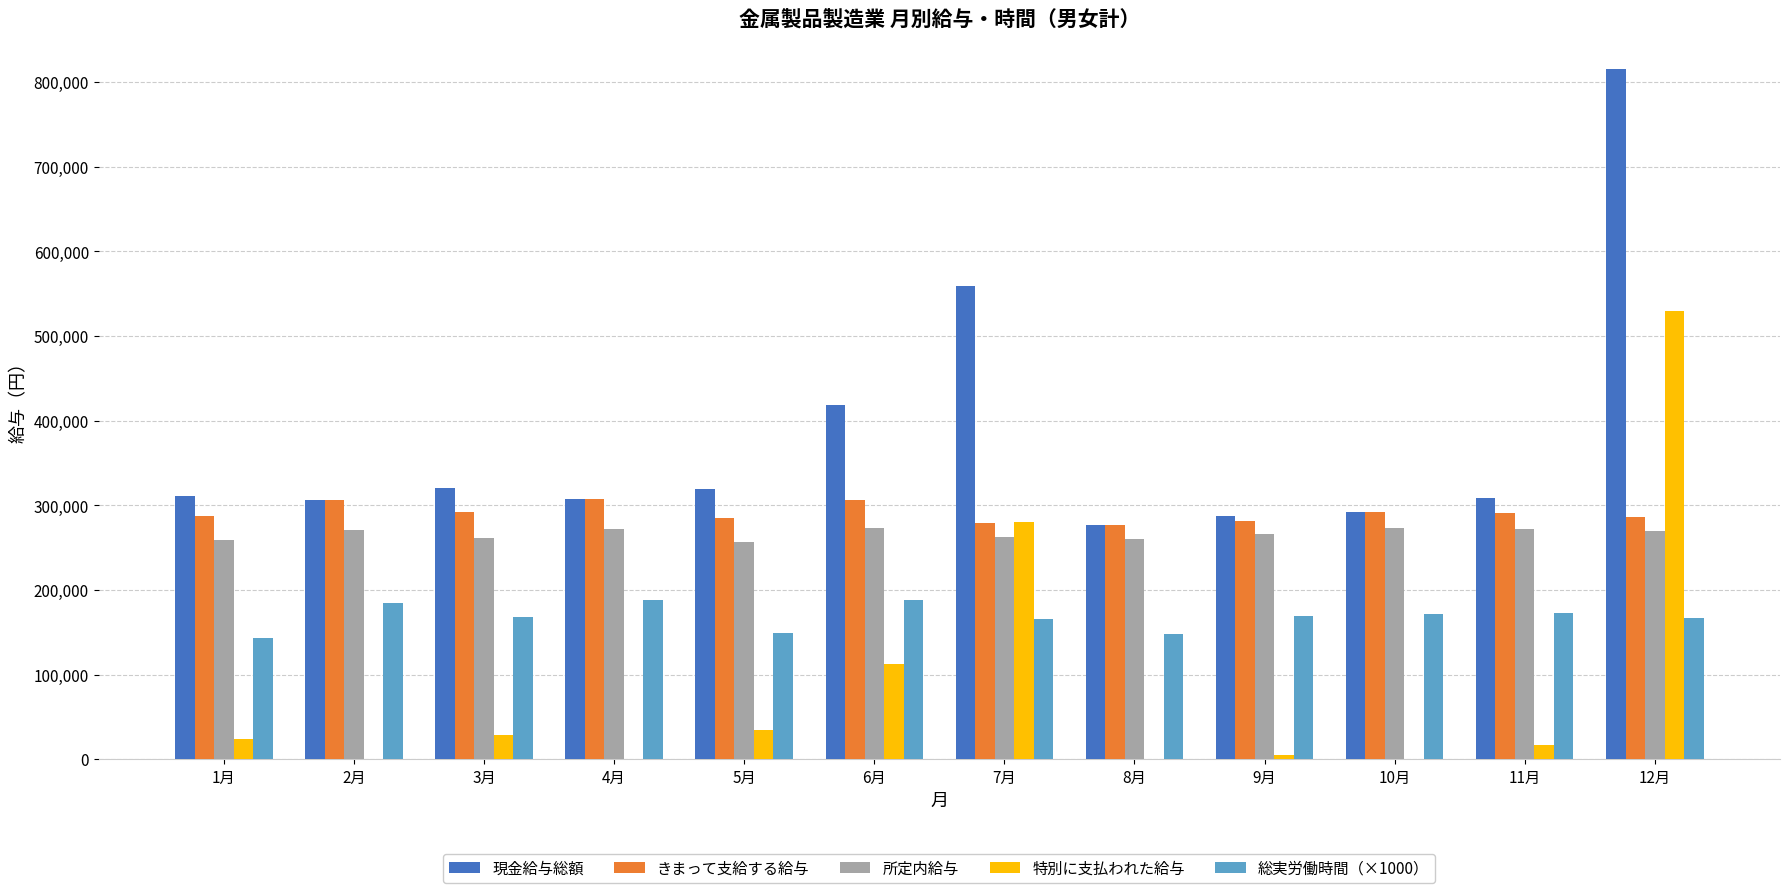

Which series has the widest spread of values?

現金給与総額